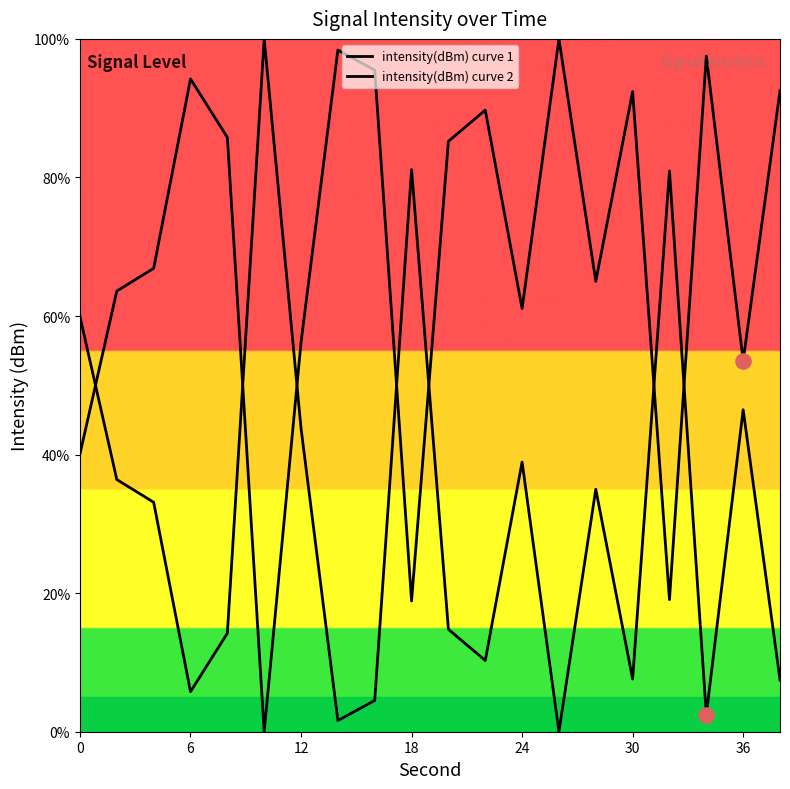

At how many categories does at least one series exceed 36?

20